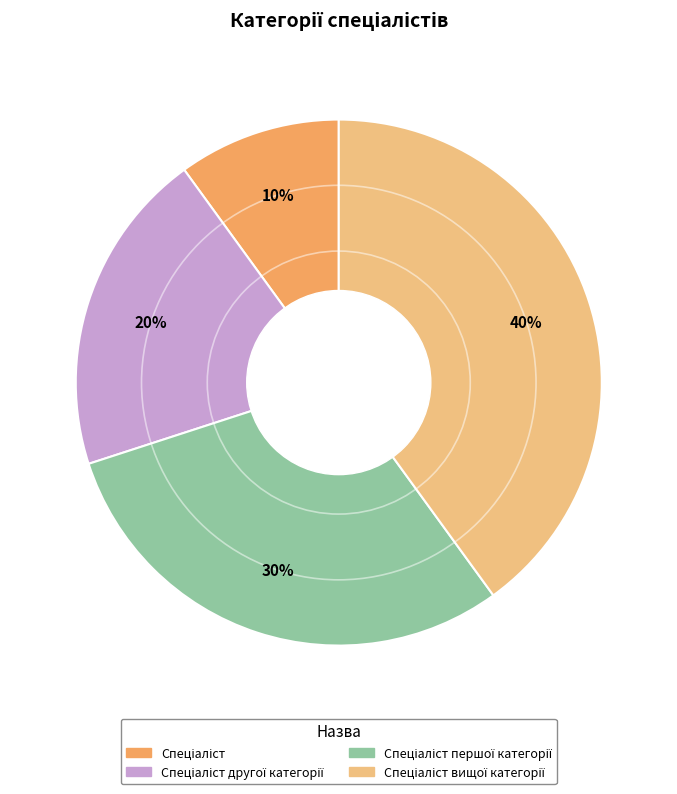

To the nearest percent, what is the average slice percentage?

25%